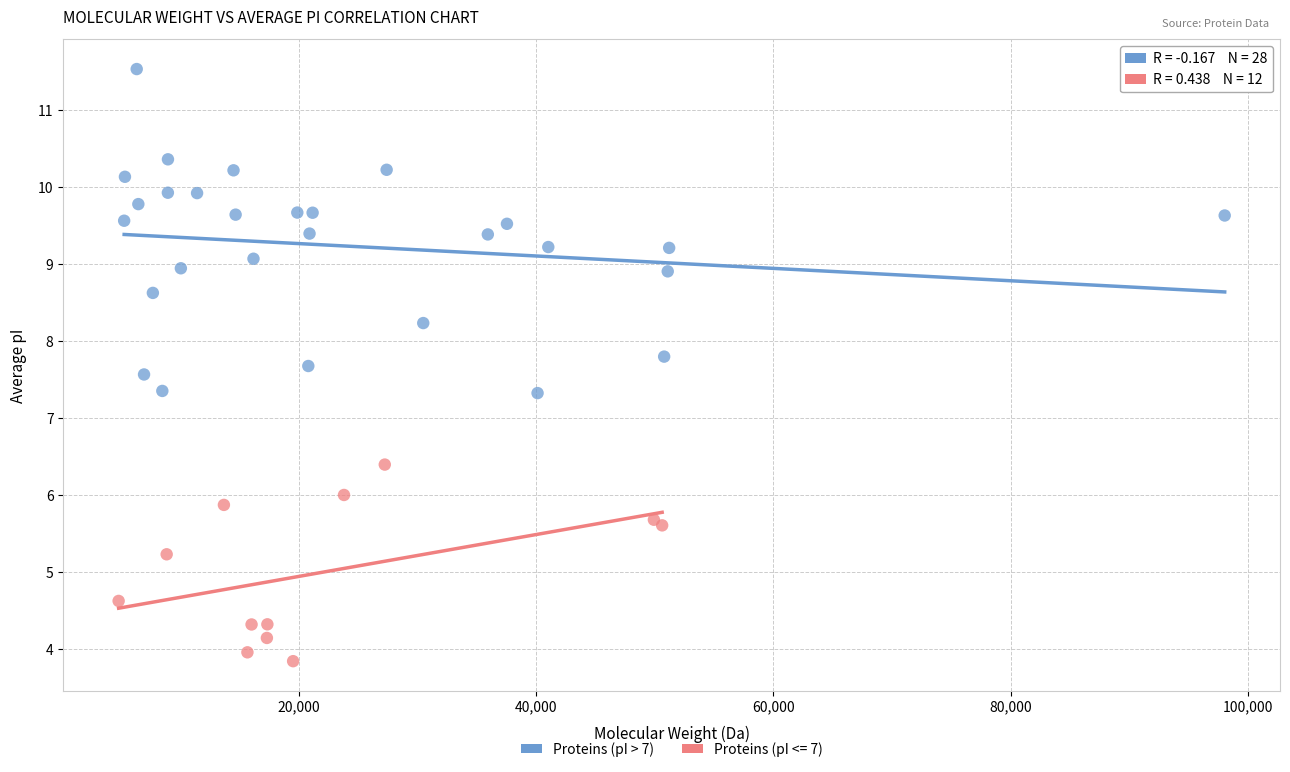

Which series has the largest Y range (max minus min)?

Proteins (pI > 7)